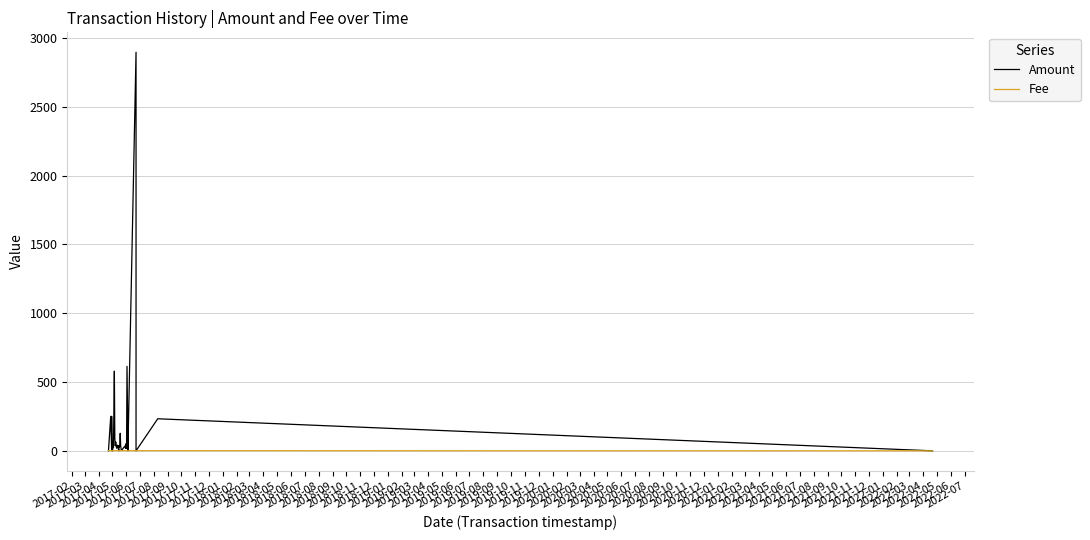

How many interior local valleys does the Amount series have?

12